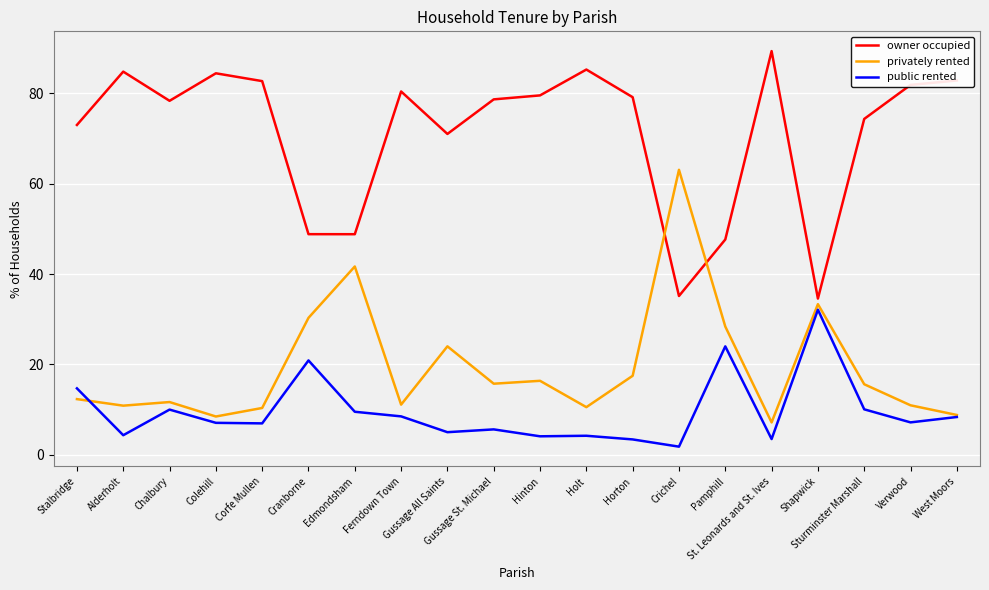

Which series ends up on top after the final intersection of privately rented and owner occupied?

owner occupied